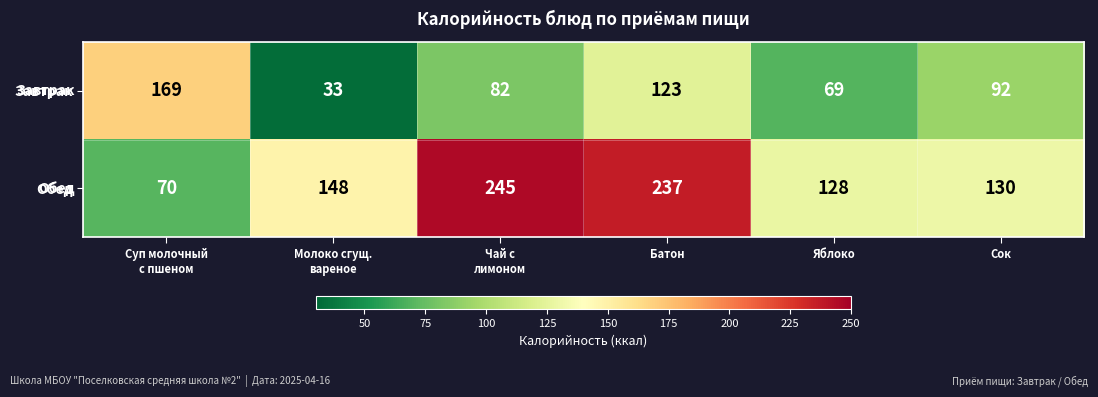

What is the maximum value for Завтрак?

169